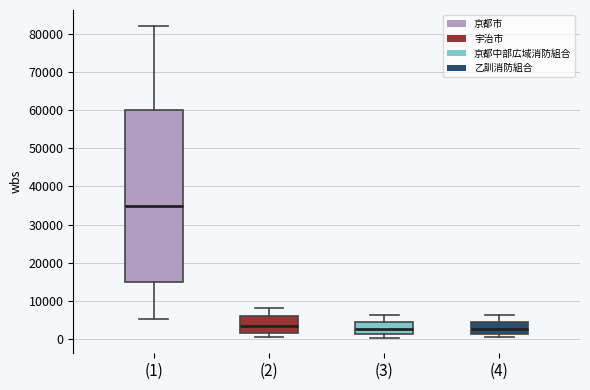

Reading left to right, read every box against the y-axis: the position of its median line, the range the box covers, and the ends of its whiskers. The values are not printed on the chart, so give them approximately, as read against the axis.

(1): median 35000, box 15000 to 60000, whiskers 5000 to 82000
(2): median 4000, box 2000 to 6000, whiskers 1000 to 8000
(3): median 3000, box 1000 to 4000, whiskers 0 to 6000
(4): median 3000, box 1000 to 4000, whiskers 0 to 6000